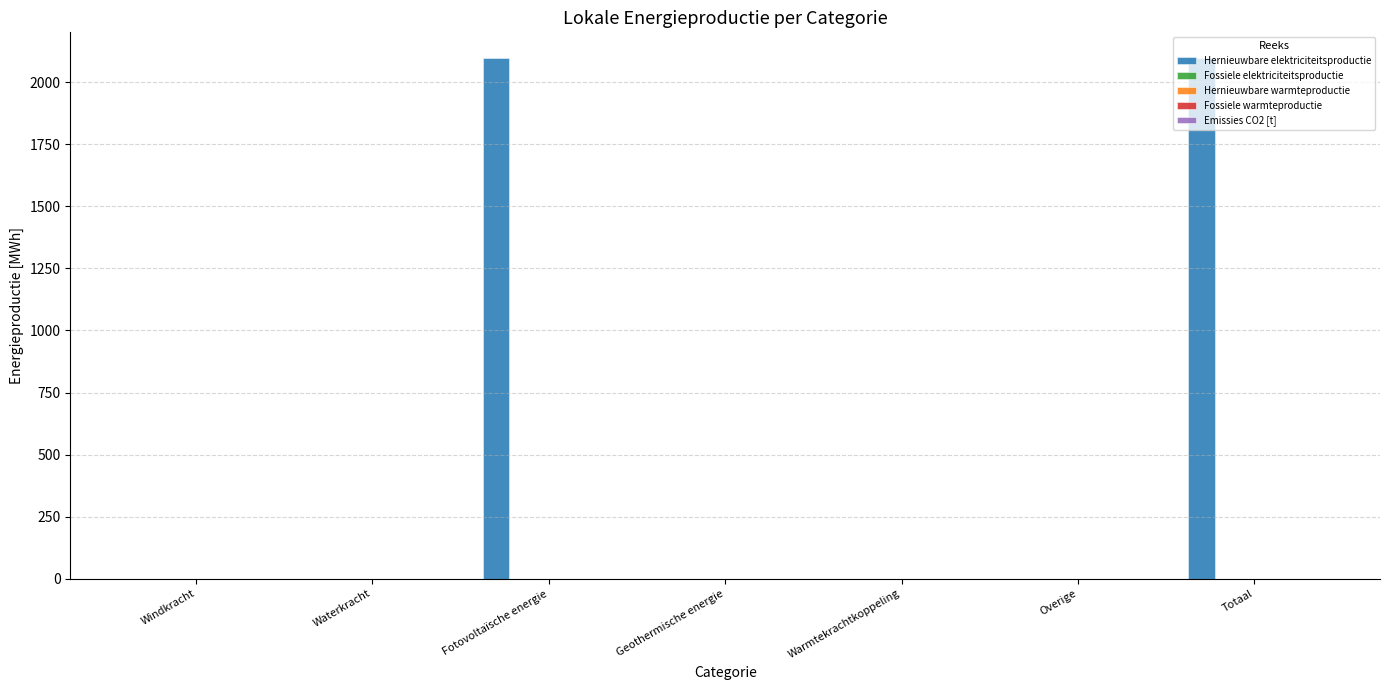

What is the sum of all values?

4191.3